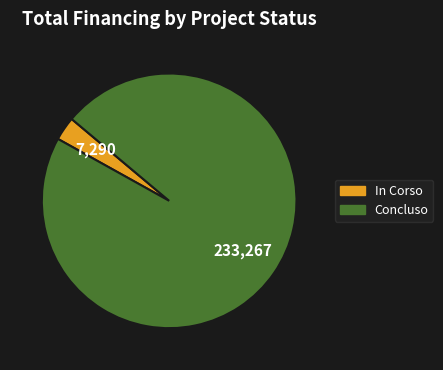

Combined, do Concluso and In Corso account for over 50%?

Yes